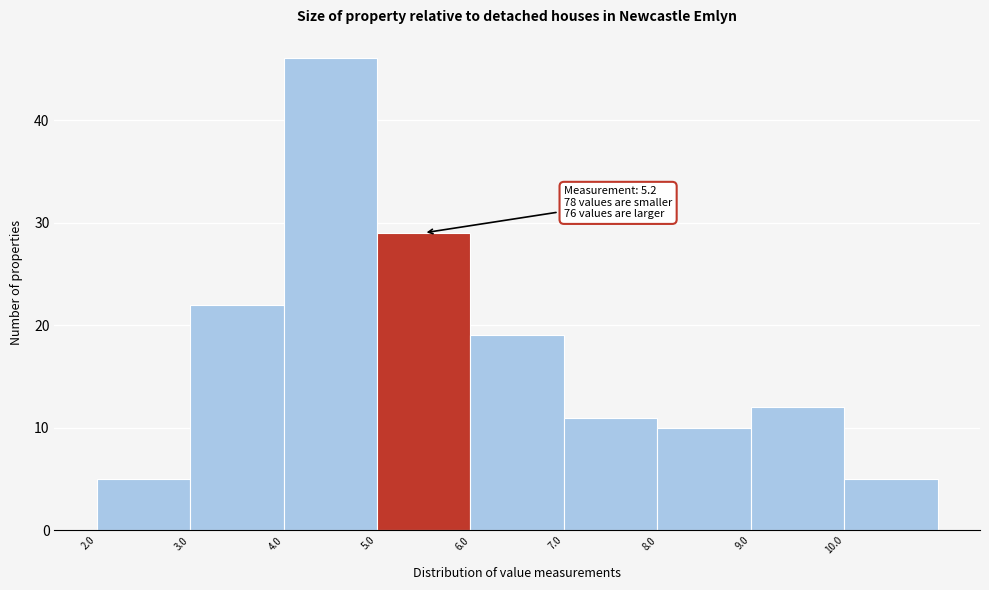

Which range on the x-axis has the tallest bar?

4 to 5